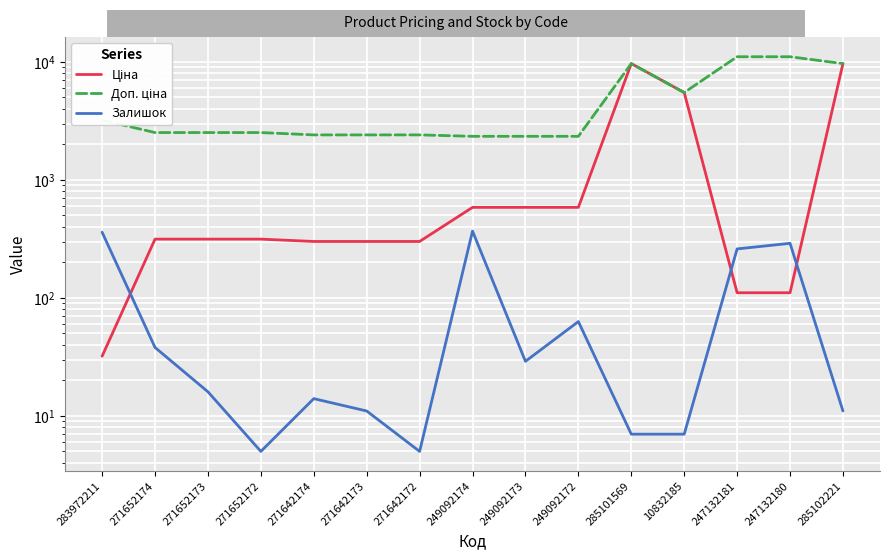

True or false: Доп. ціна has a value of 9664.7 at 285102221.

True